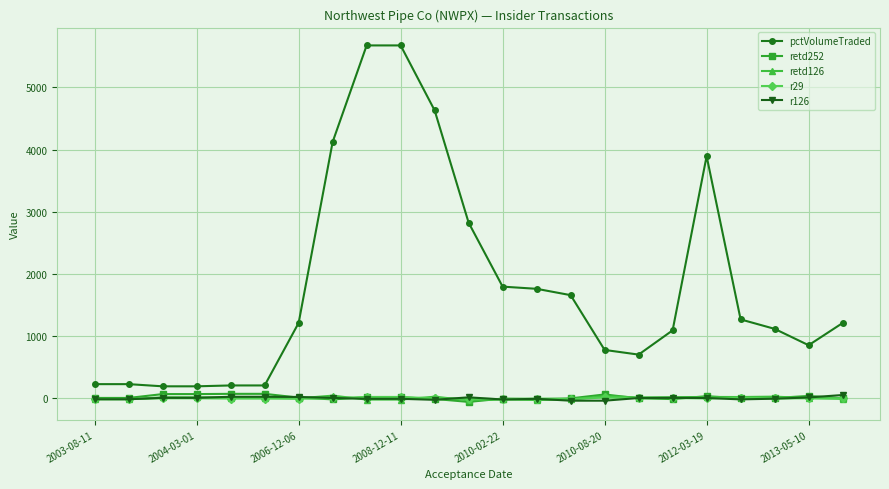

True or false: pctVolumeTraded and retd126 cross at least once.

False